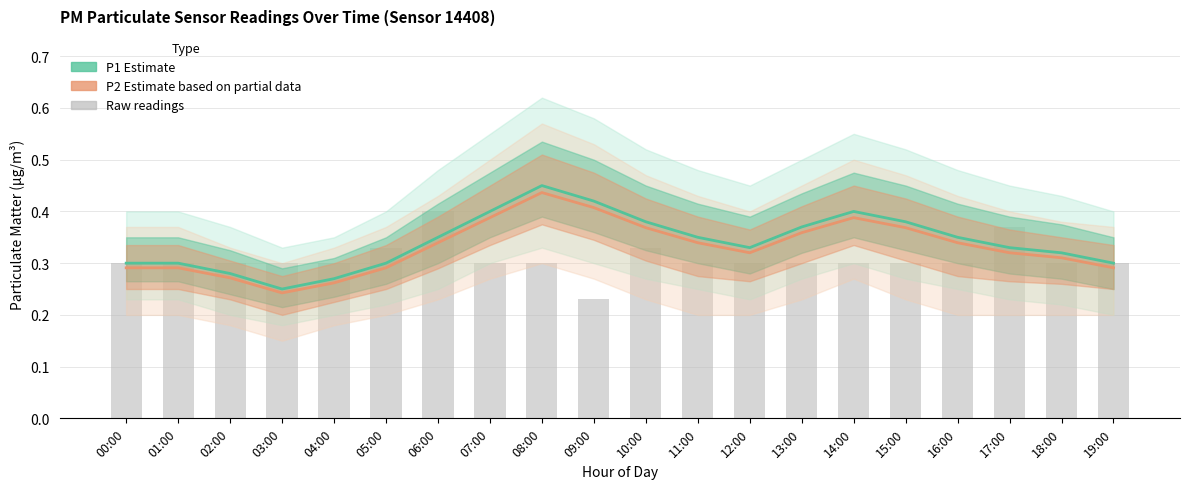

What is the average value of the P2 (Estimate based on partial data) series?

0.3